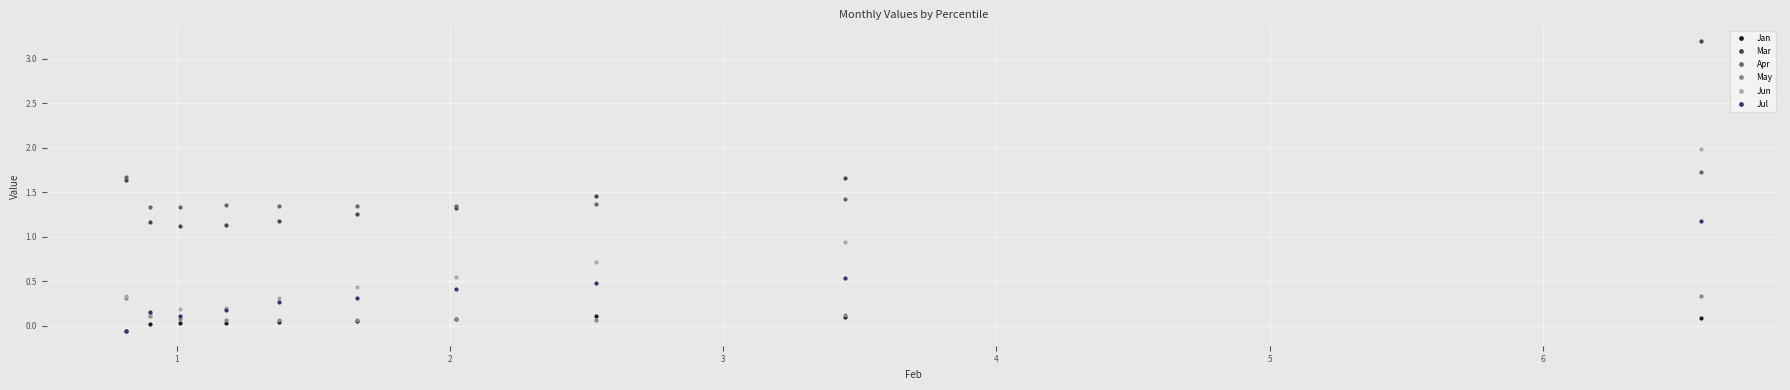

Rank the series by their maximum value, from highest to lowest.

Mar, Jun, Apr, Jul, May, Jan